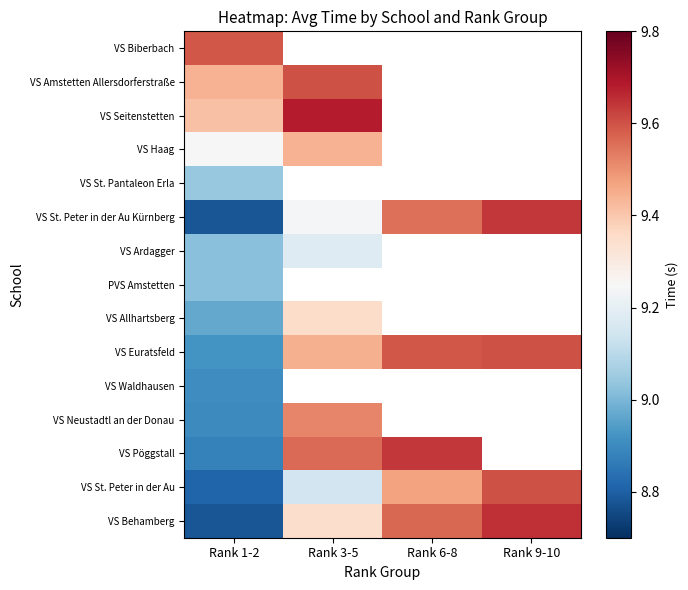

What is the difference between the highest and lowest values at Rank 9-10?

0.1